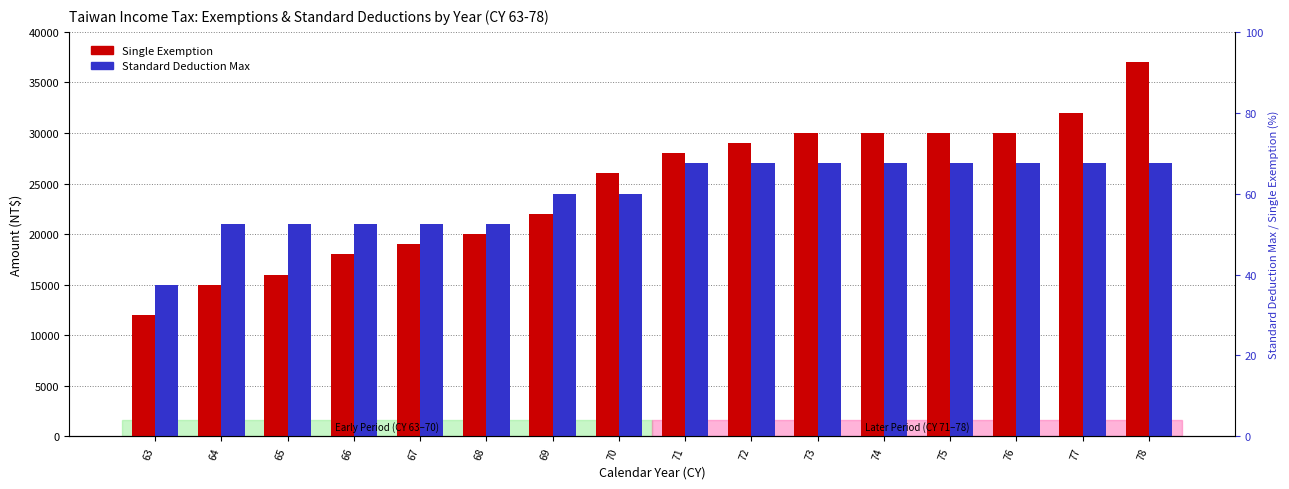

Reading right to left, list all the values displayed in this chart.

Single Exemption: 37000	32000	30000	30000	30000	30000	29000	28000	26000	22000	20000	19000	18000	16000	15000	12000
Standard Deduction Max: 27000	27000	27000	27000	27000	27000	27000	27000	24000	24000	21000	21000	21000	21000	21000	15000